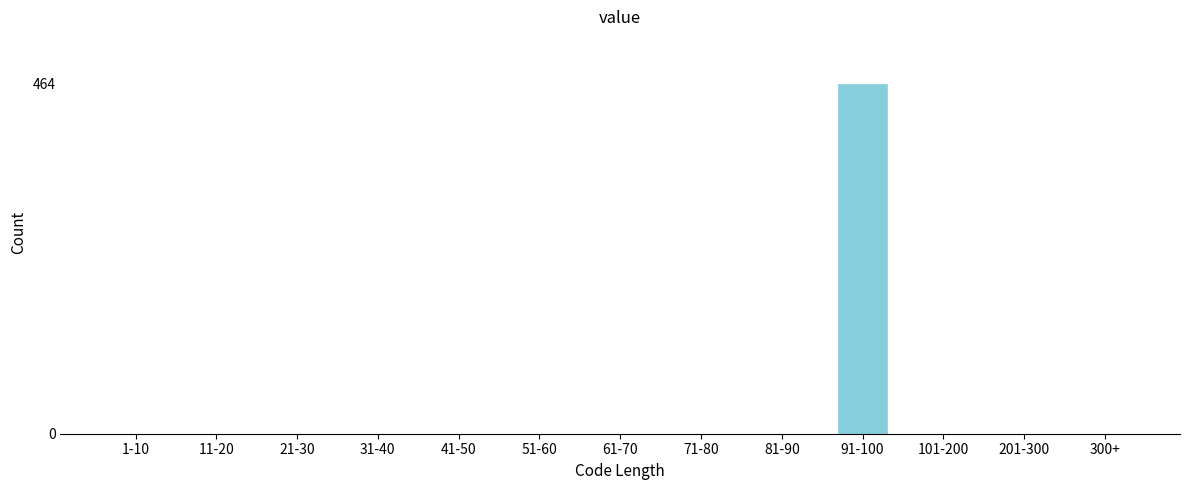

Reading left to right, what are all the values shown in this chart?

1-10=0	11-20=0	21-30=0	31-40=0	41-50=0	51-60=0	61-70=0	71-80=0	81-90=0	91-100=464	101-200=0	201-300=0	300+=0